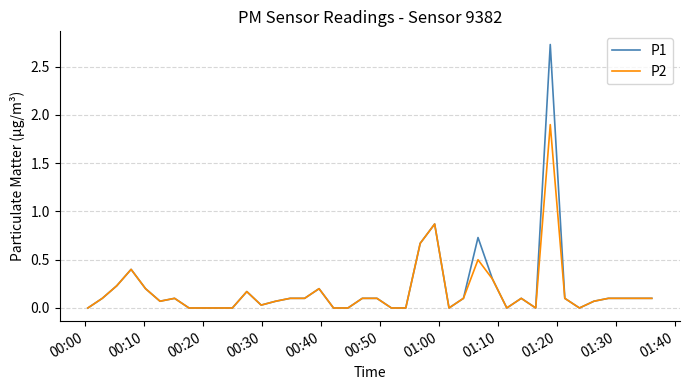

Rank the series by their maximum value, from lowest to highest.

P2, P1